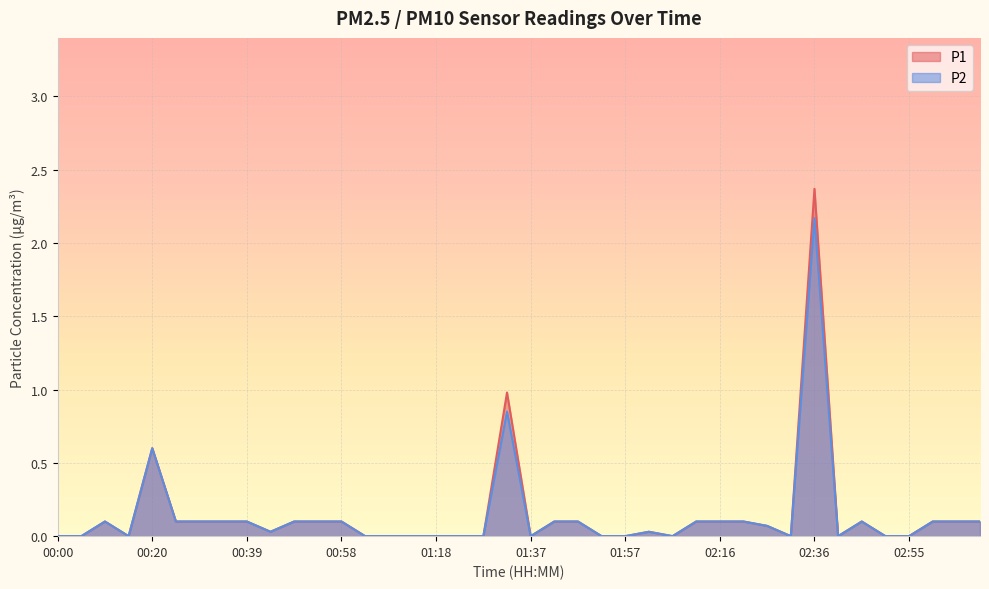

Is the value of P1 at 00:20 greater than the value of P2 at 01:23?

Yes